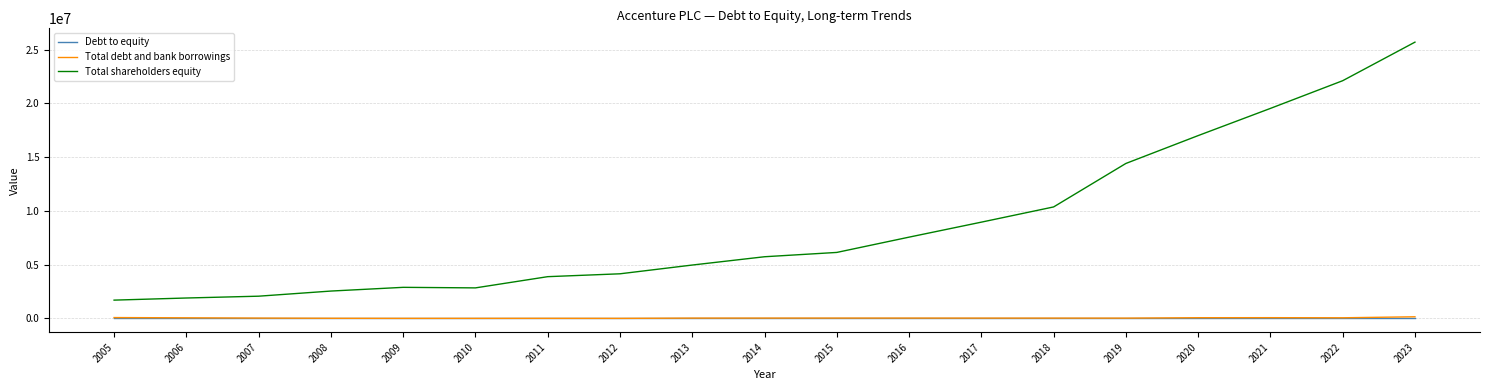

At which category is the sum across all series the highest?

2023